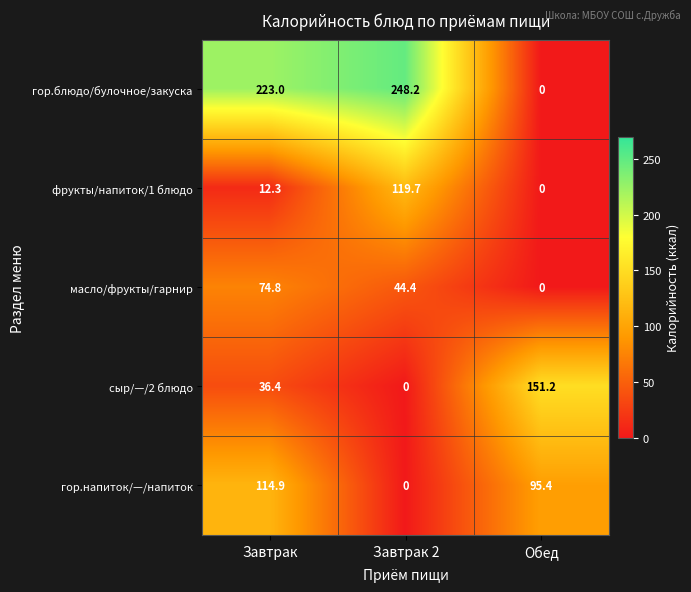

True or false: масло/фрукты/гарнир has a value of 21.8 at Завтрак 2.

False